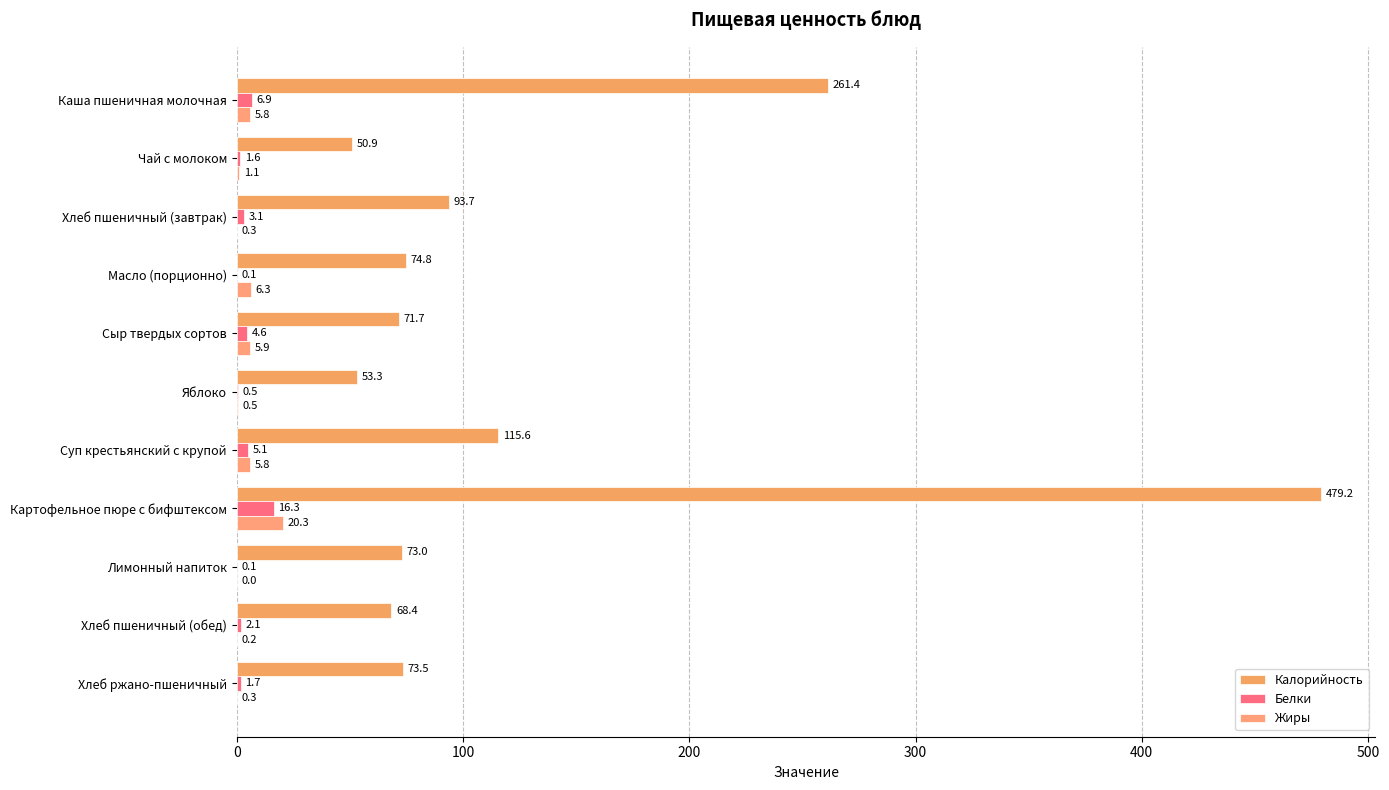

How many data points in Жиры are above 1?

6